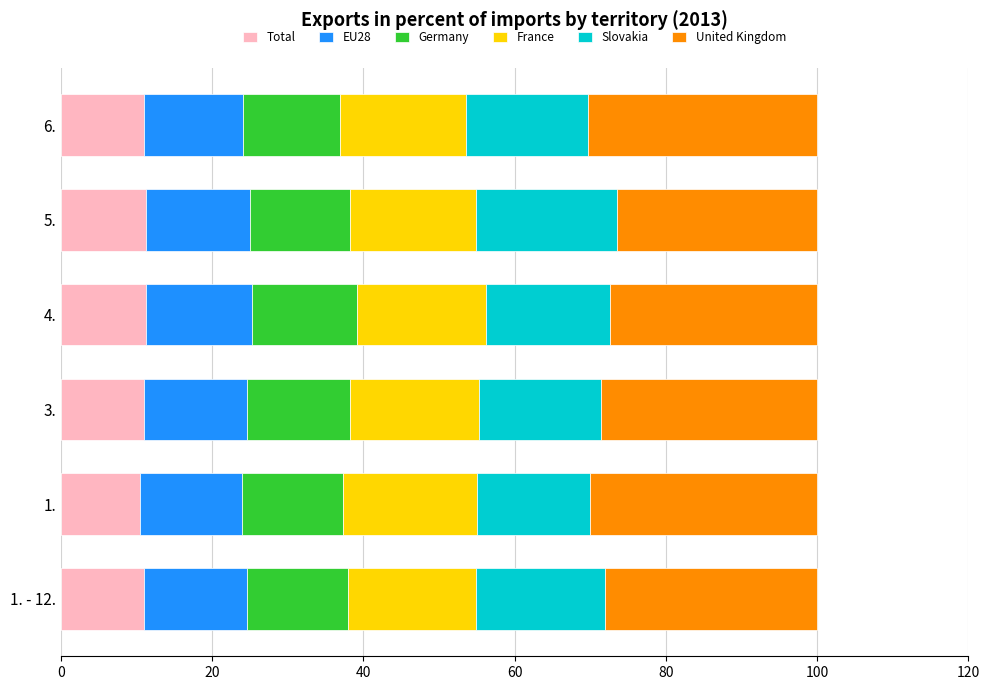

The value of Total at 6. is 18.2. True or false?

False